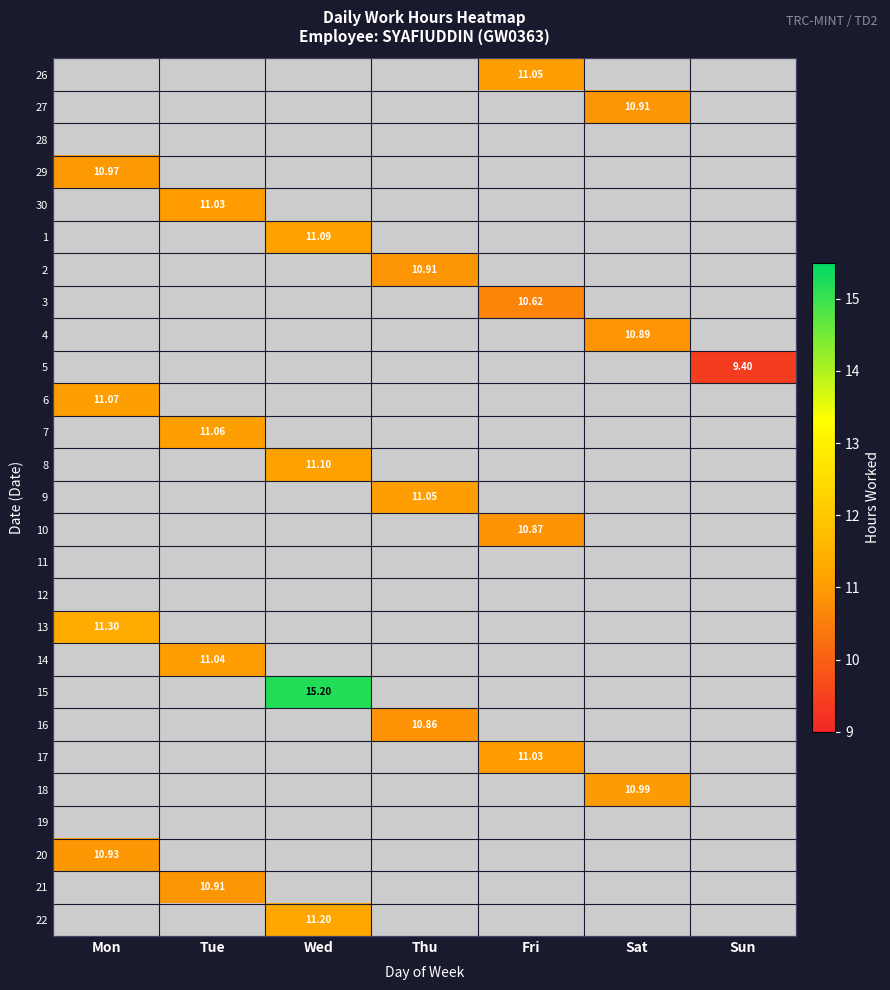

At which label does 7 reach its peak?

Mon